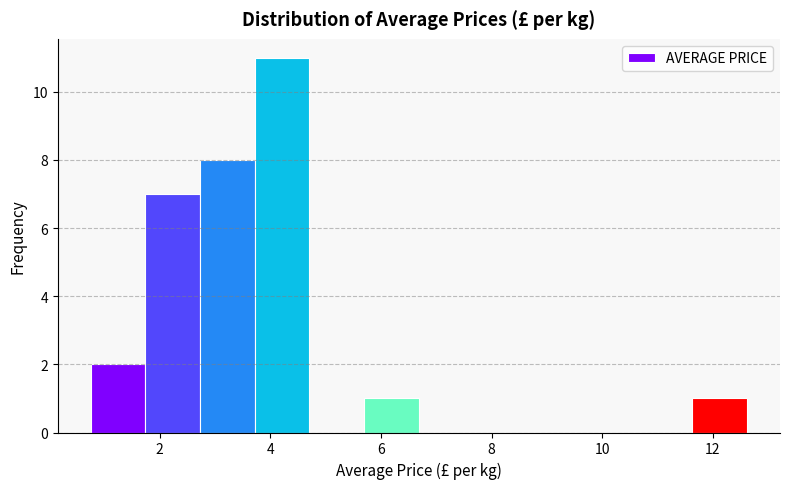

Reading left to right, list every bar in this chart as the range it spans on the x-axis followed by its height. Neither the bar edges nor the heights are printed on the chart, so give them approximately, as read against the axes.

0.8 to 1.8: 2
1.8 to 2.8: 7
2.8 to 3.8: 8
3.8 to 4.8: 11
4.8 to 5.6: 0
5.6 to 6.6: 1
6.6 to 7.6: 0
7.6 to 8.6: 0
8.6 to 9.6: 0
9.6 to 10.6: 0
10.6 to 11.6: 0
11.6 to 12.6: 1